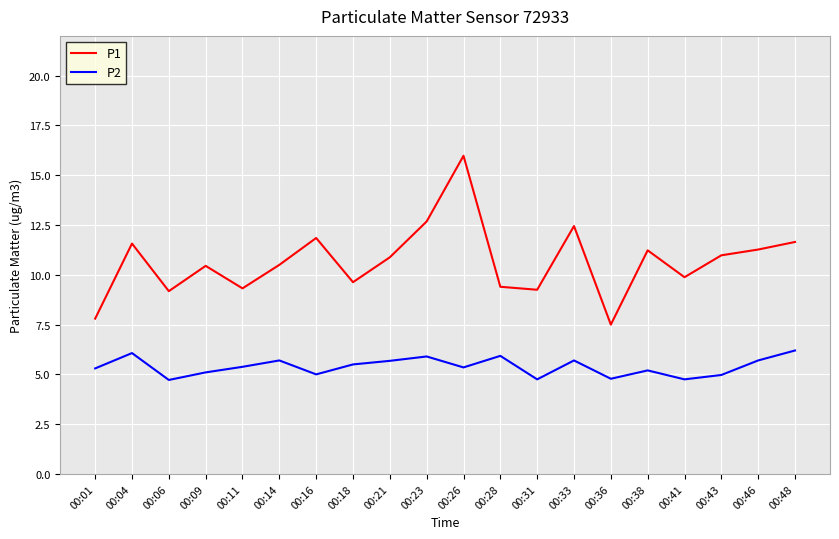

Which series changed the most between 00:28 and 00:38?

P1